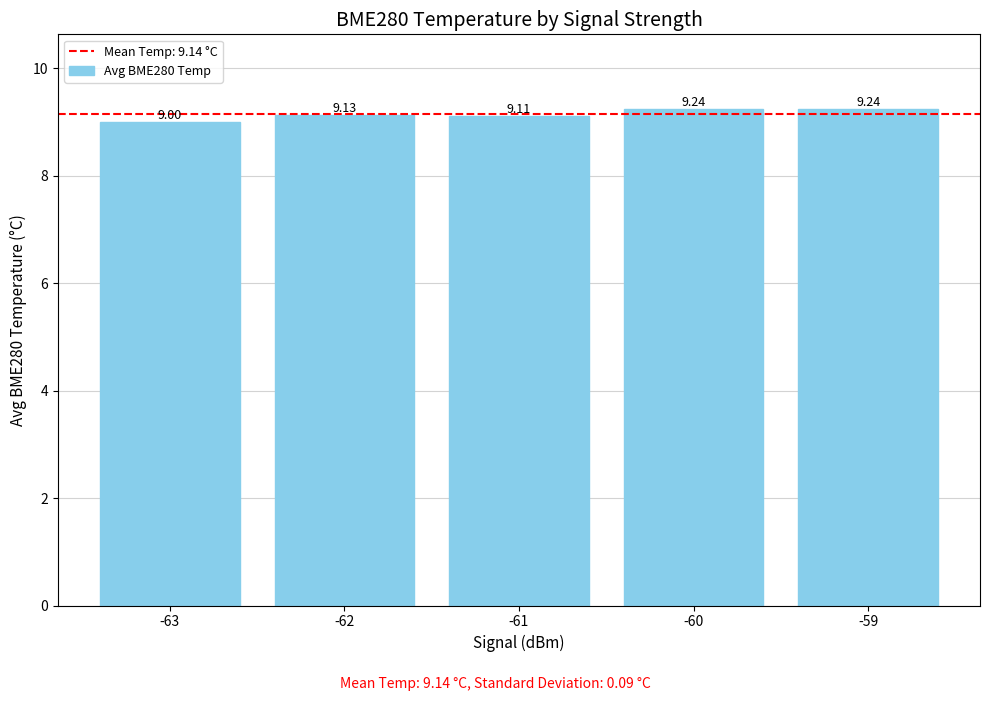

What is the difference between the second highest and second lowest values?

0.1